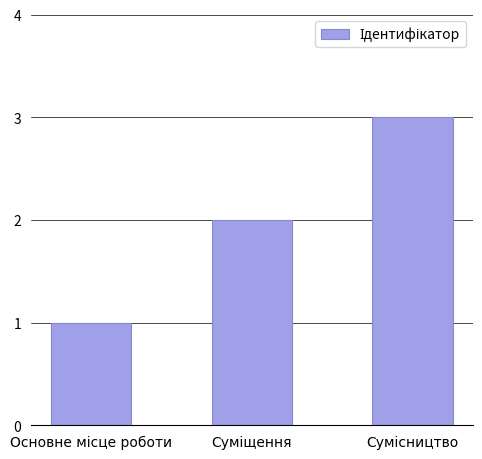

What is the sum of all values?

6